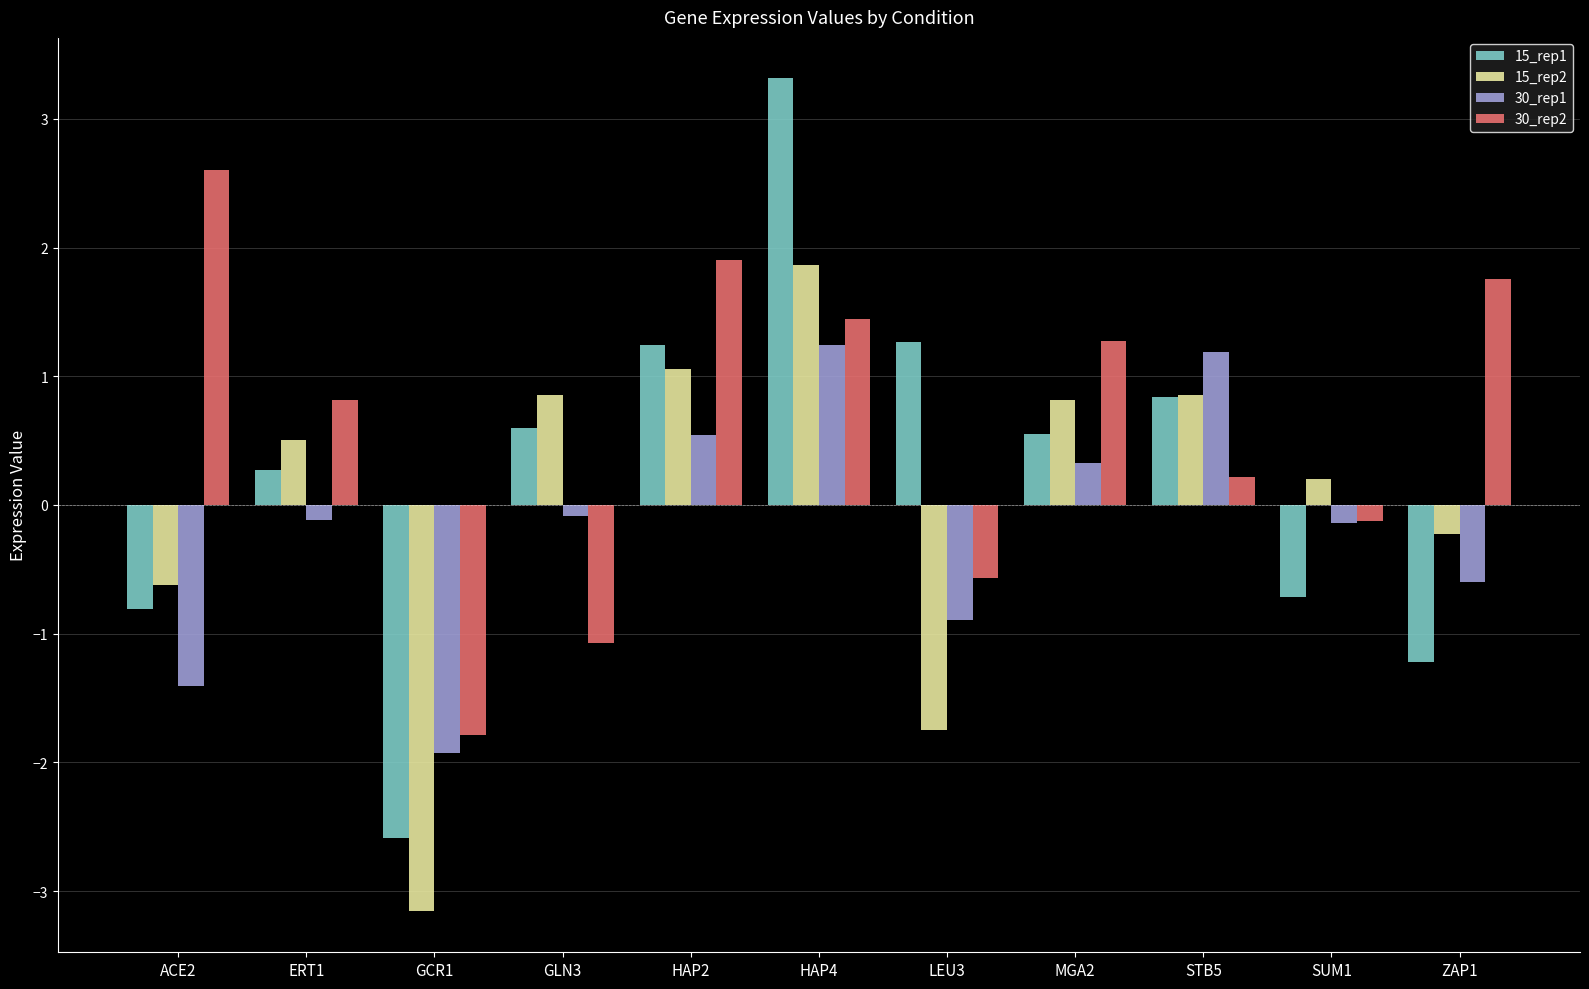

What is the value of the 15_rep2 bar at the 9th from the left?

0.9